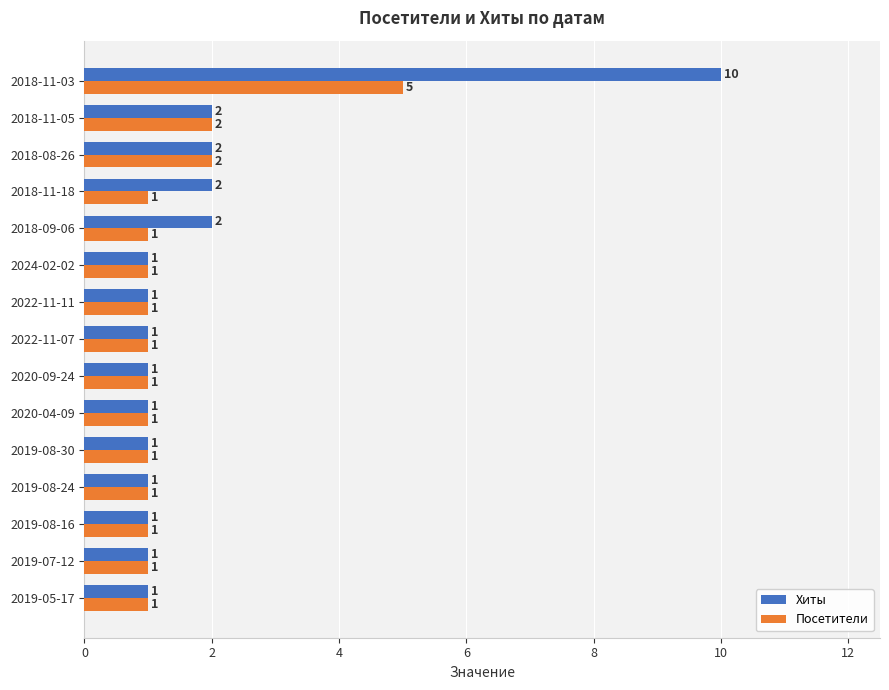

Is the value of Посетители at 2018-08-26 greater than the value of Хиты at 2019-05-17?

Yes